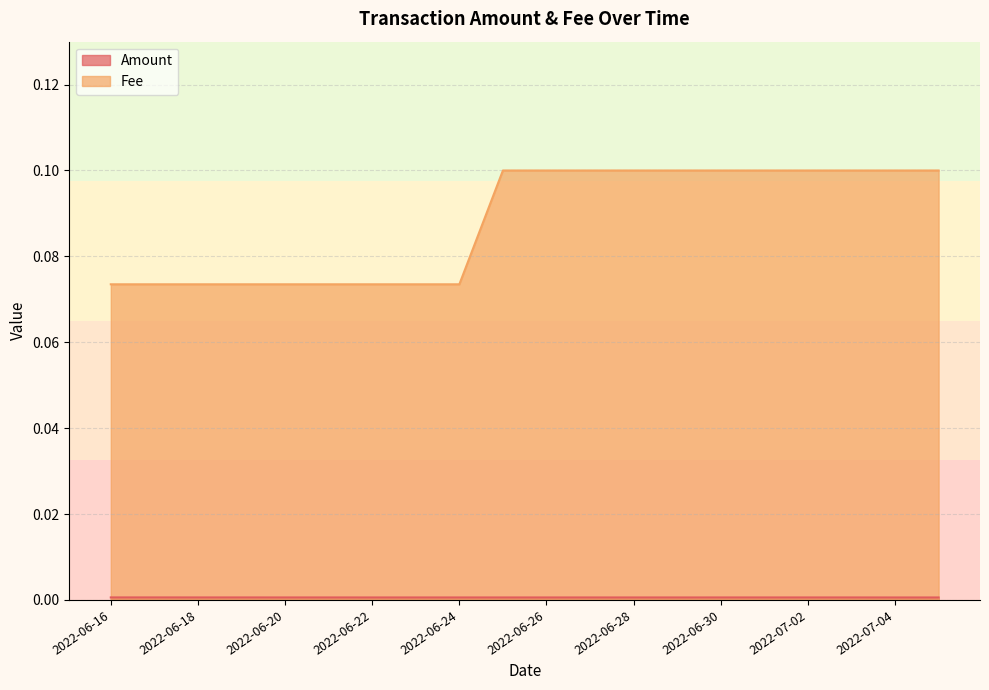

Count the Fee values in the range 0 to 1.

20